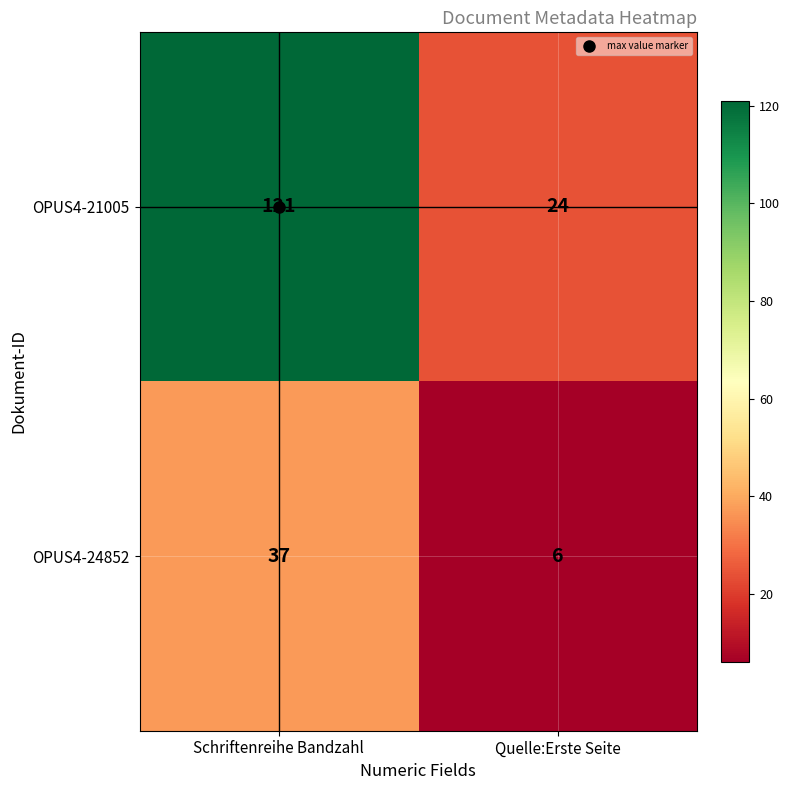

At which category is the sum across all series the highest?

Schriftenreihe Bandzahl